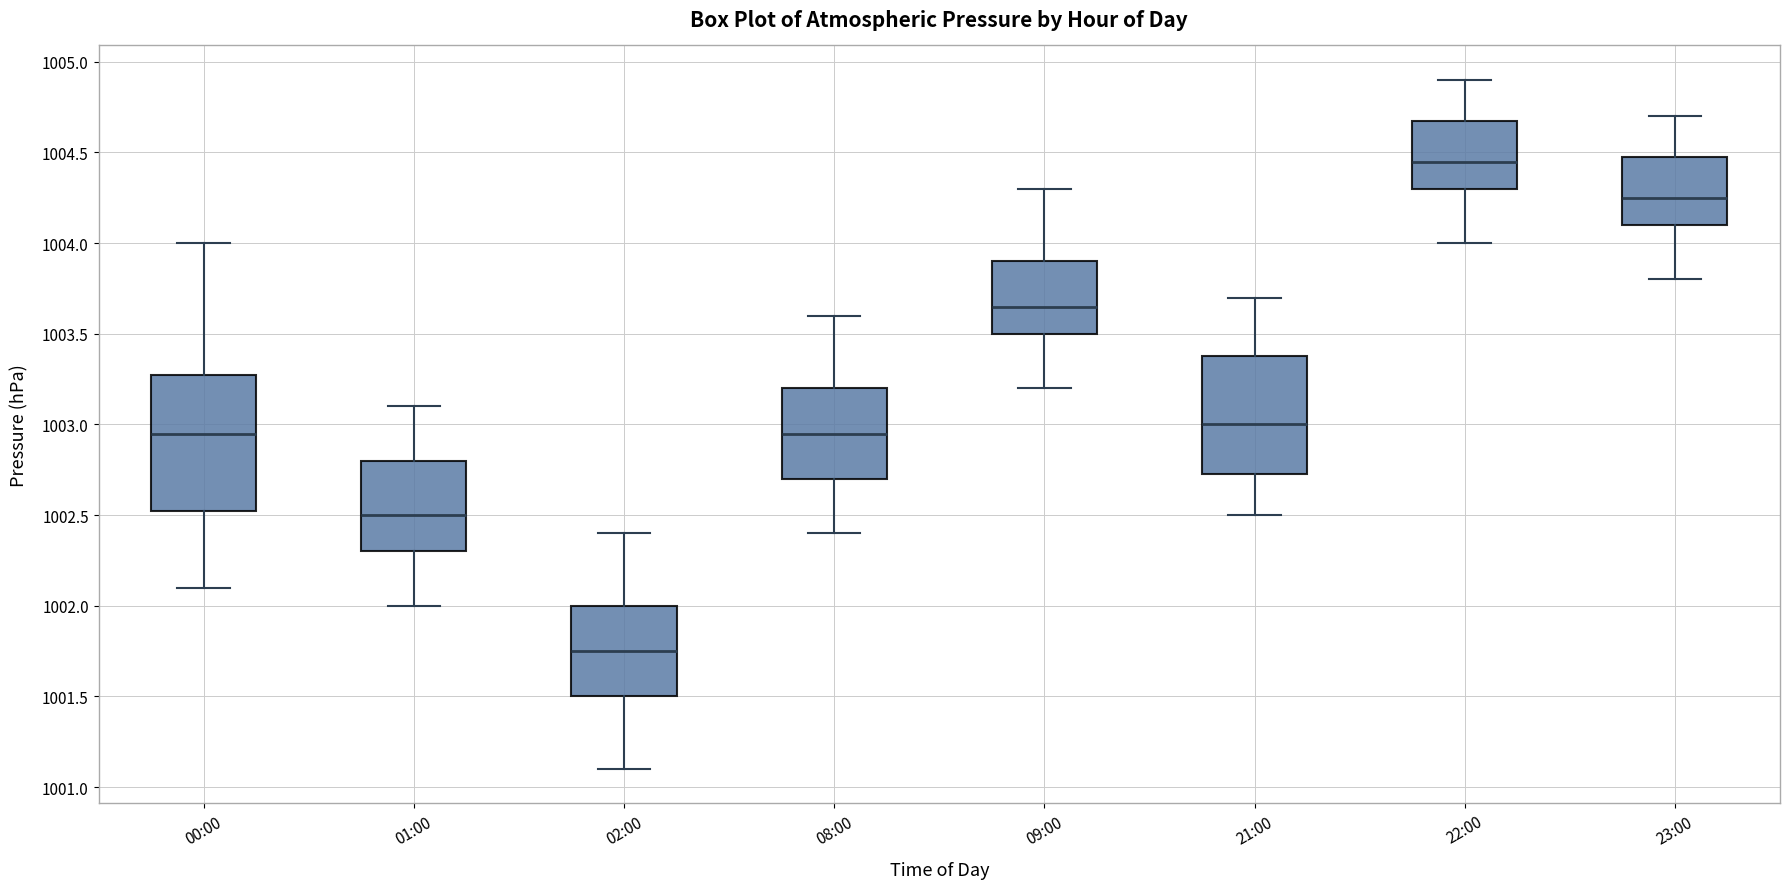

Which box's median line is the lowest?

02:00